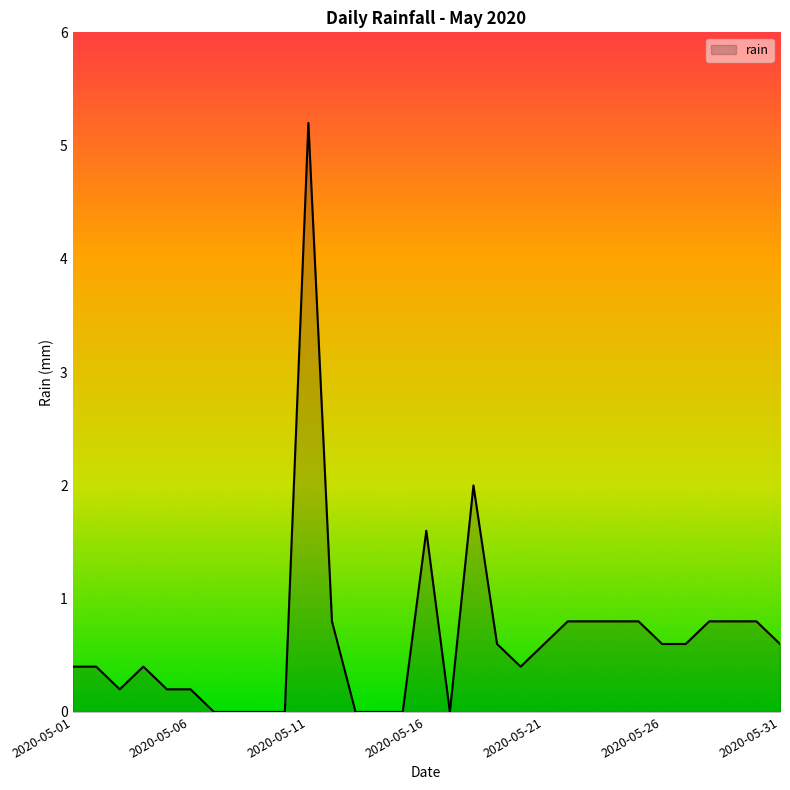

What is the difference between the maximum and minimum values?

5.2